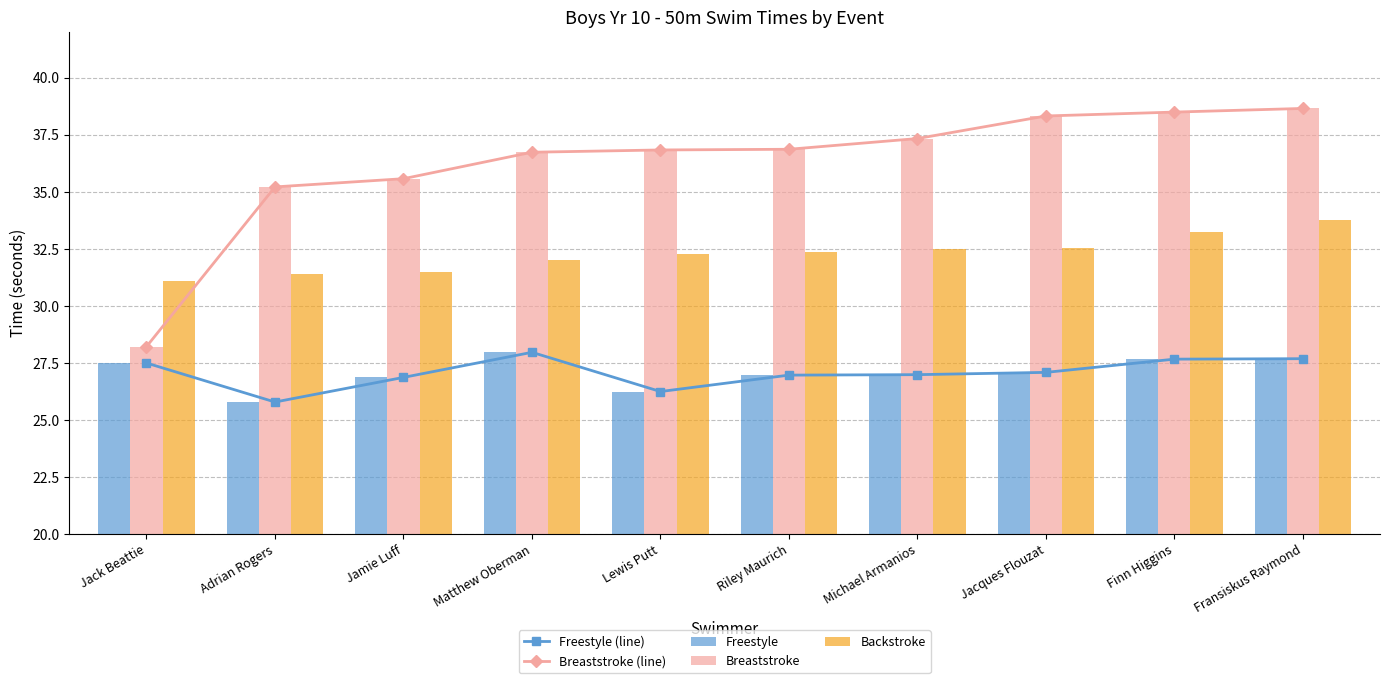

What is the label of the 8th bar from the right?

Jamie Luff